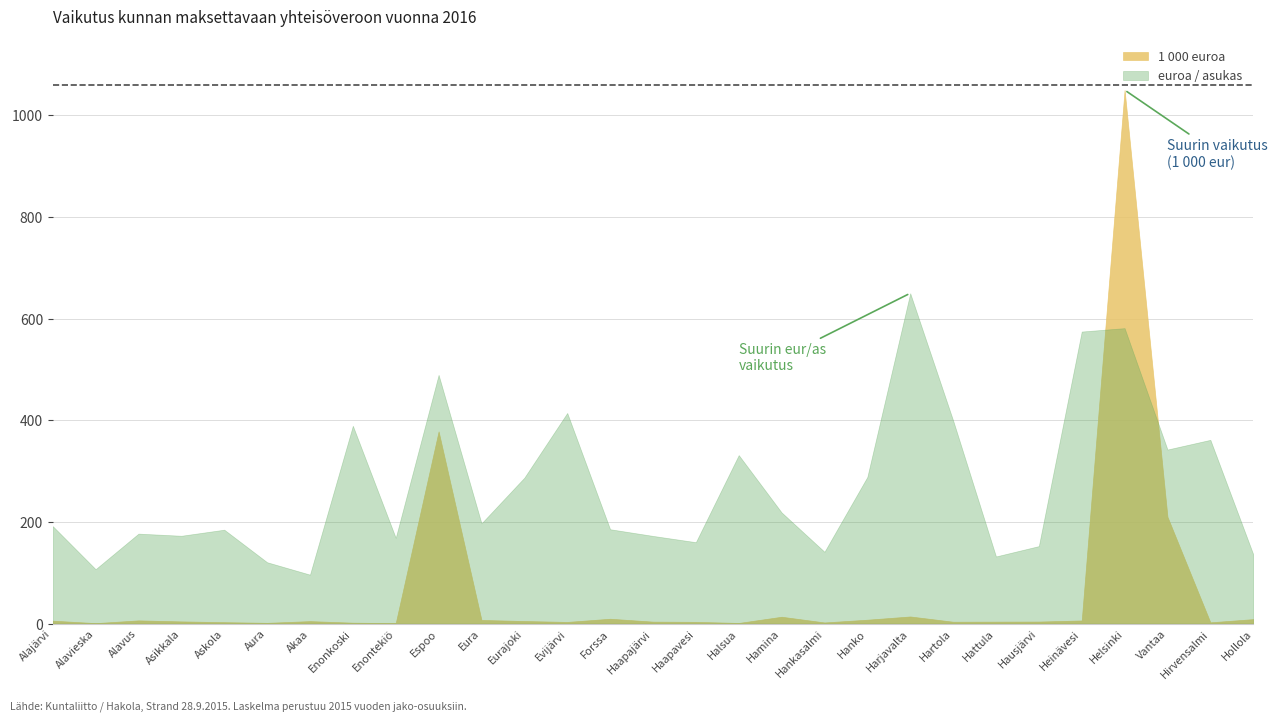

Rank the series by their maximum value, from lowest to highest.

euroa / asukas, 1 000 euroa